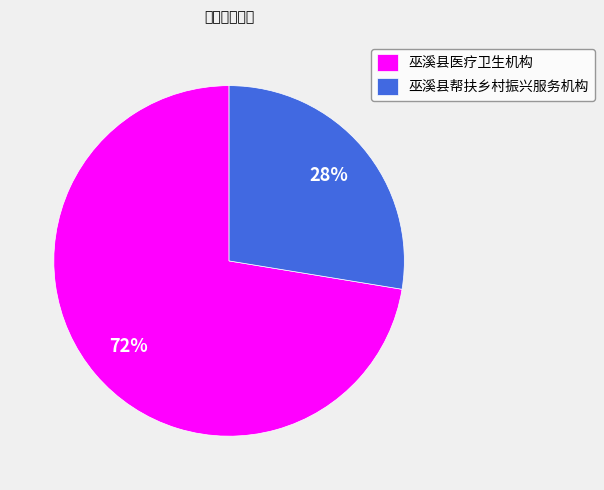

Combined, do 巫溪县帮扶乡村振兴服务机构 and 巫溪县医疗卫生机构 account for over 50%?

Yes